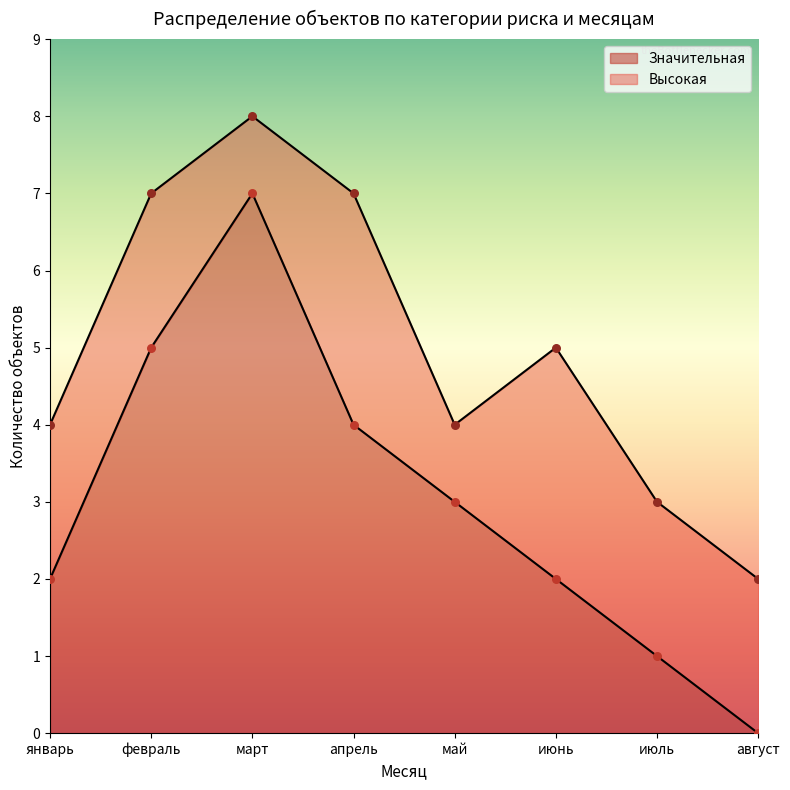

What is the change in value from май to август?

-3